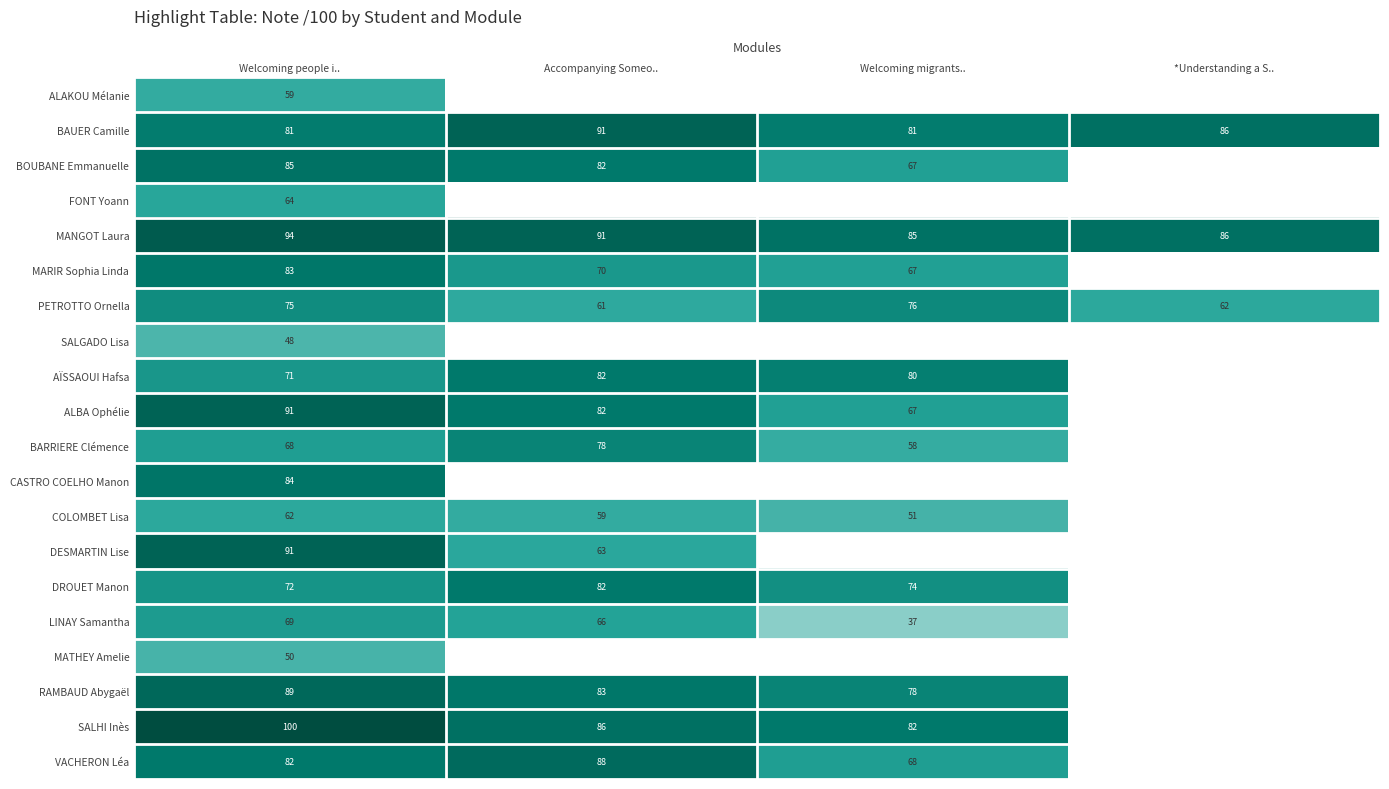

What is the maximum value shown in the chart?

100.0